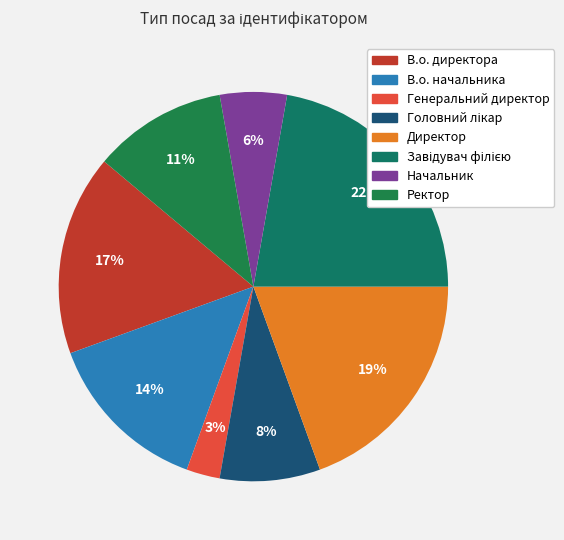

To the nearest percent, what is the average slice percentage?

12%